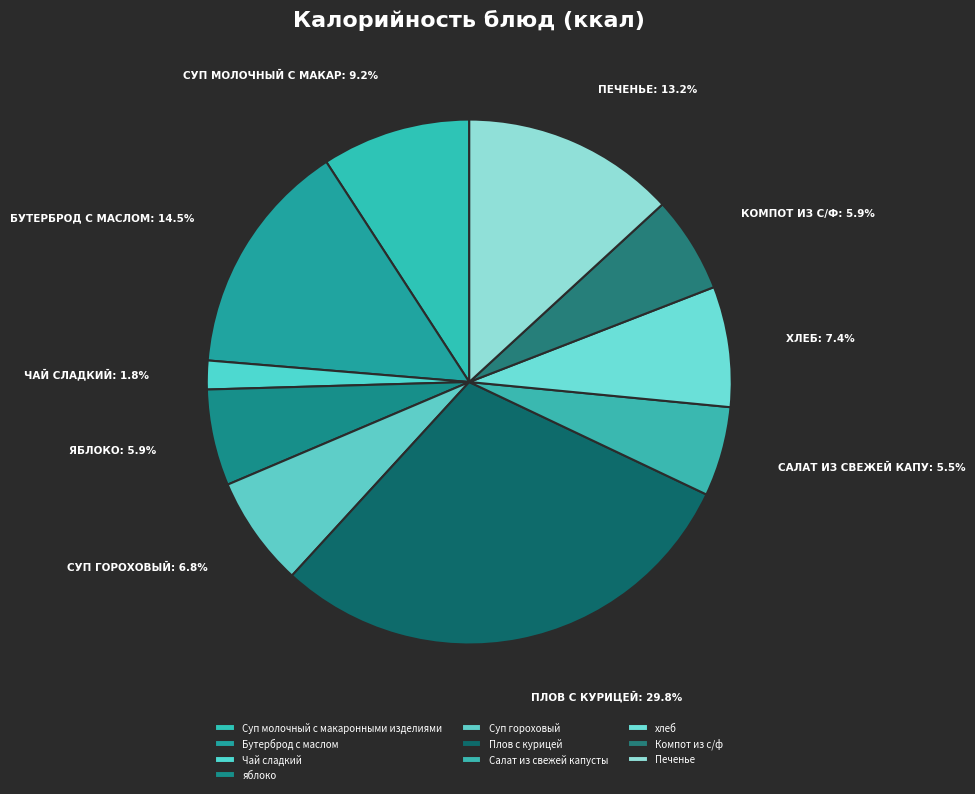

True or false: Компот из с/ф accounts for 19% of the total.

False